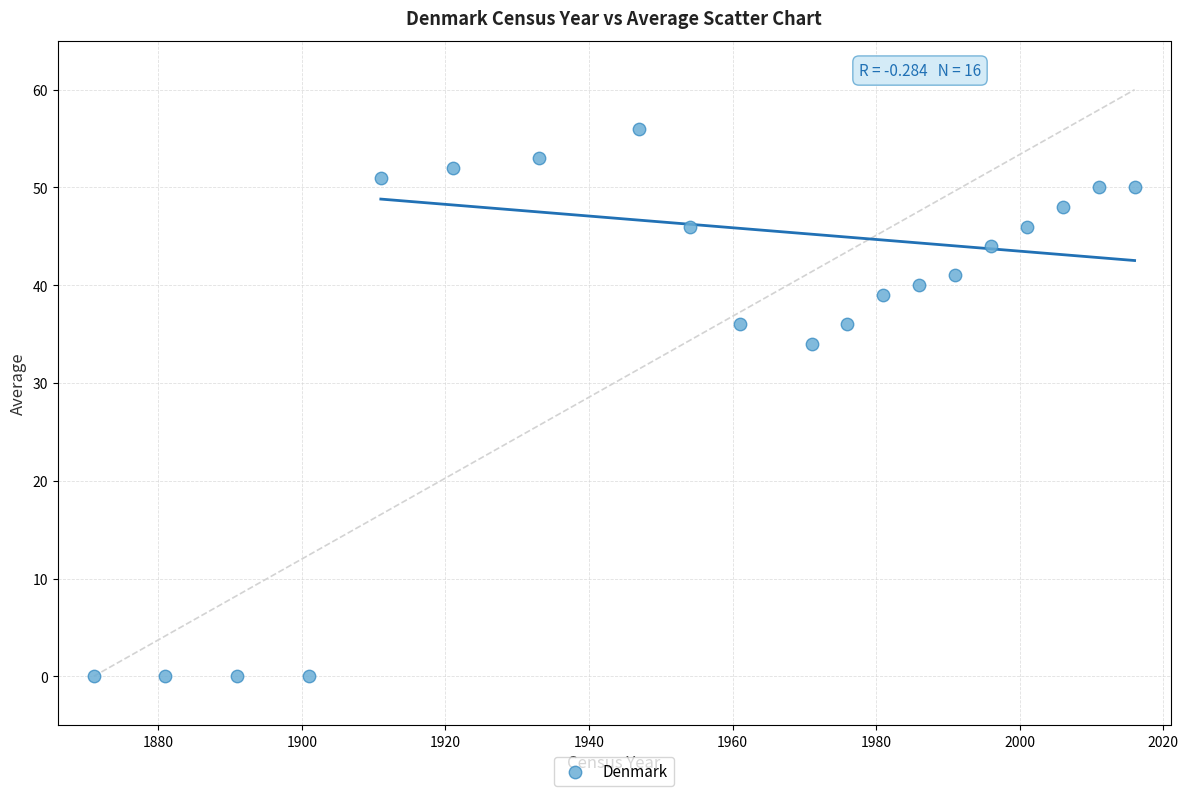

What Y value in the scatter plot is closest to 28?

34